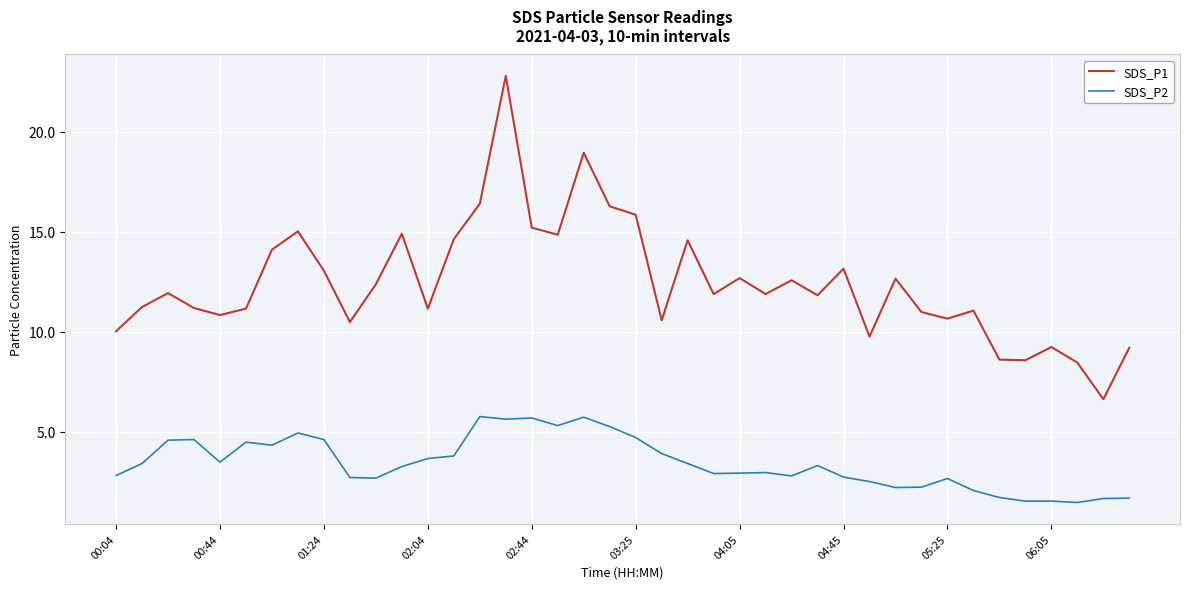

What is the greatest value displayed?

22.8